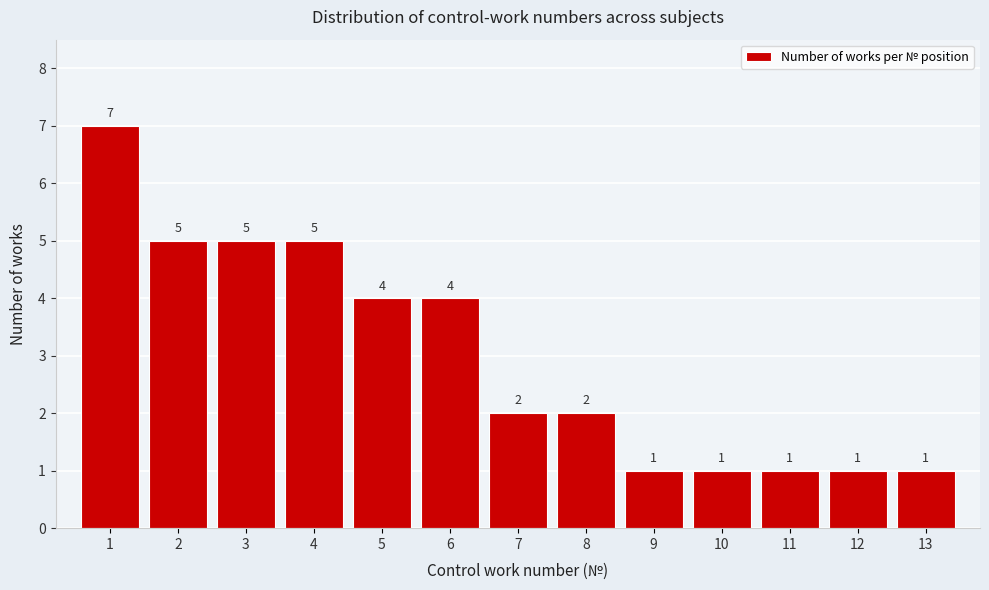

How tall is the bar that spans 3.5 to 4.5 on the x-axis?

5